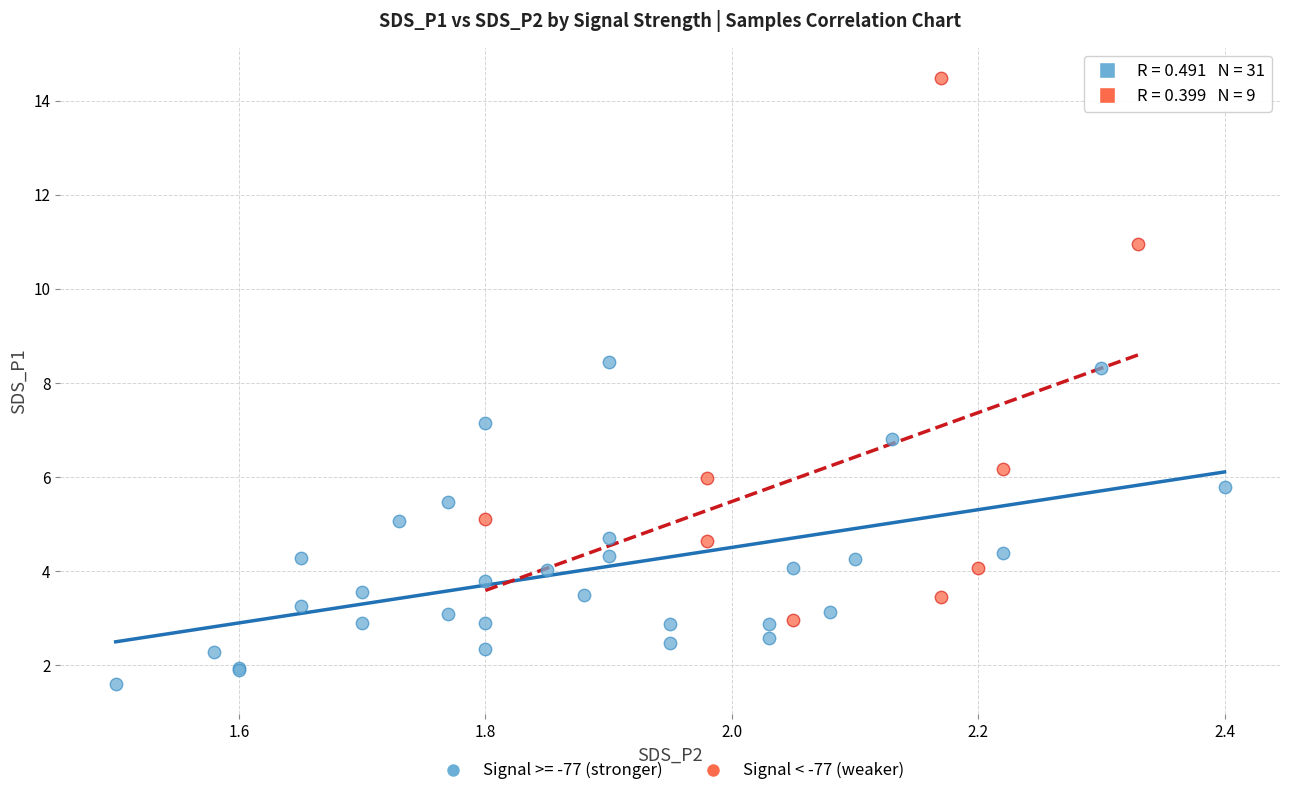

Which series has the widest spread of Y values?

Signal < -77 (weaker)